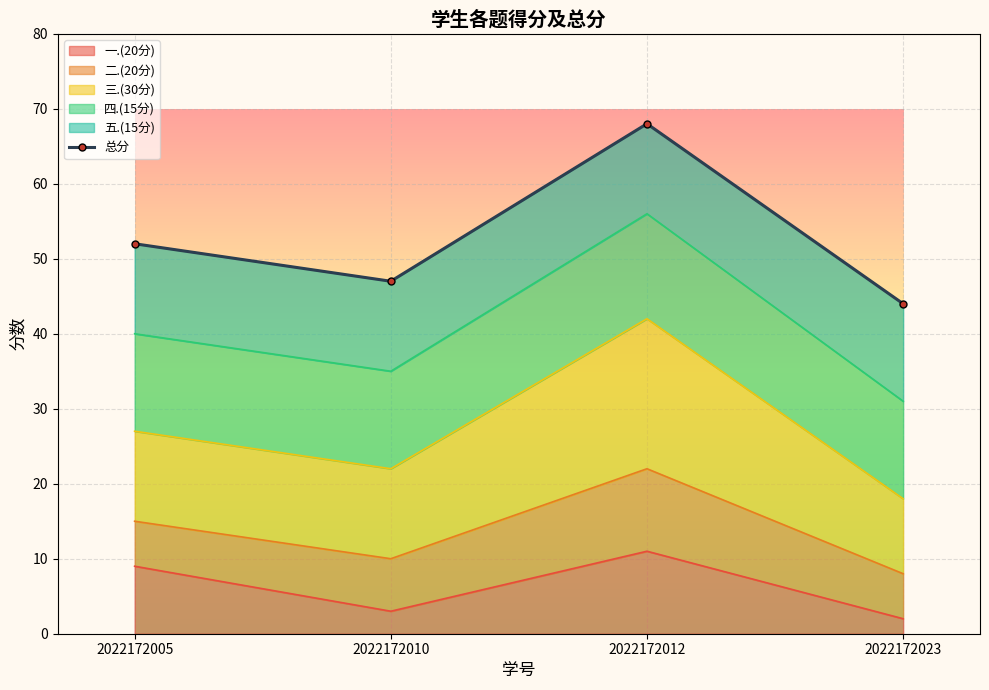

The value at 2022172012 is 68. True or false?

True